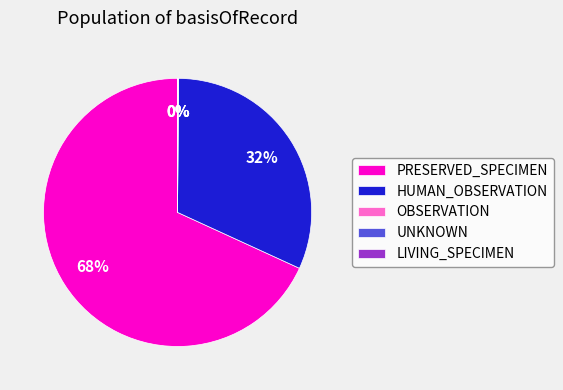

Is PRESERVED_SPECIMEN the majority of the pie?

Yes